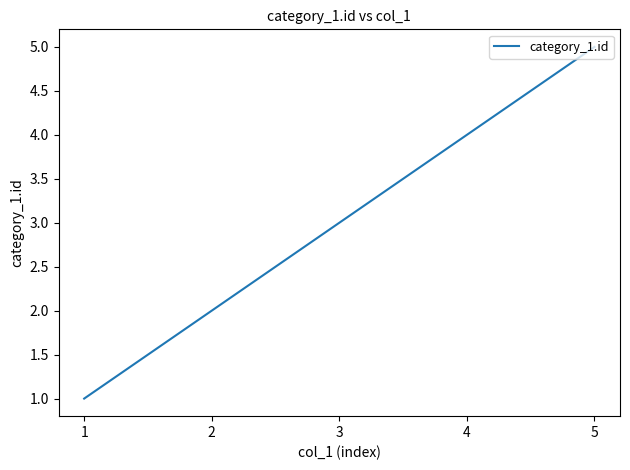

What is the sum of all values?

15